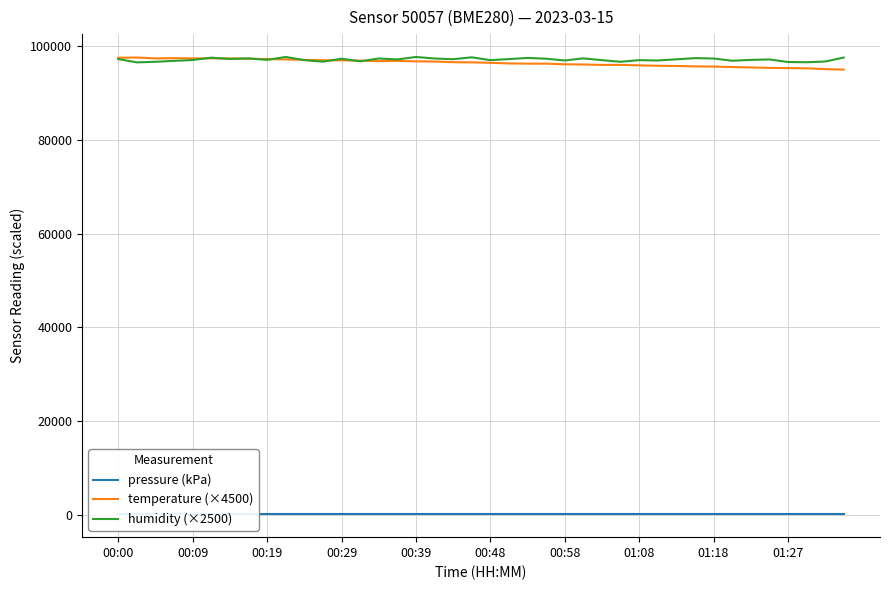

How many data points in temperature (×4500) are less than 96570?

20